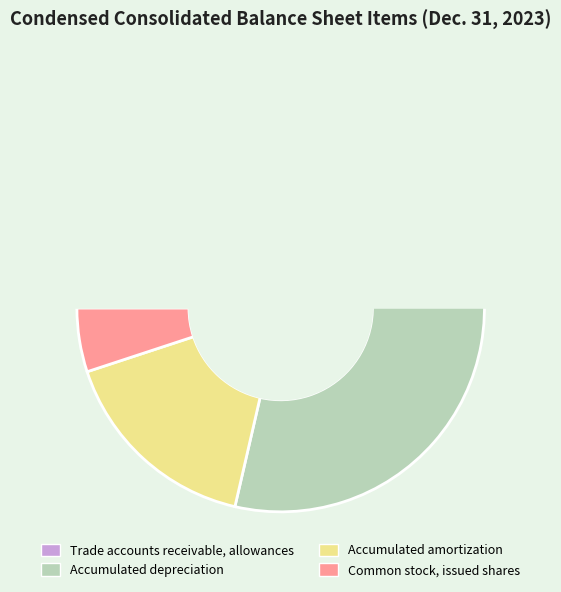

Is it true that Accumulated amortization is 16% of the pie?

True